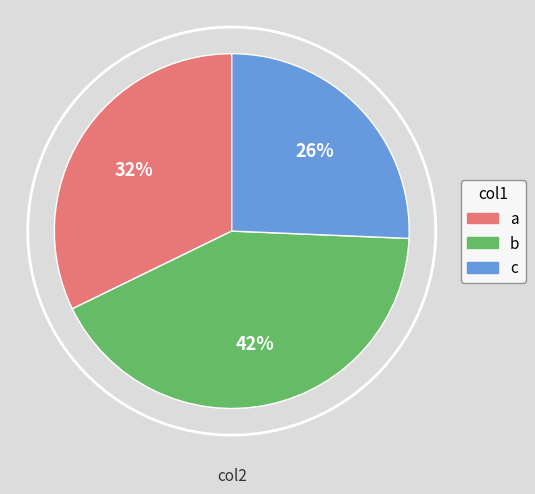

Which slice is the largest?

b